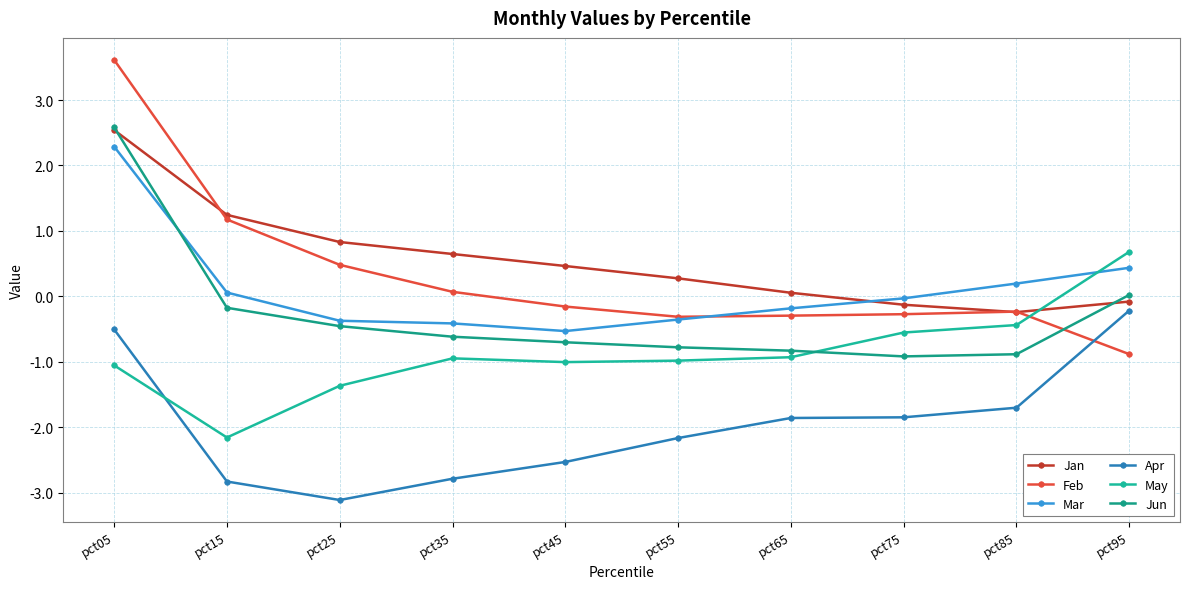

Count the number of categories in the chart.

10